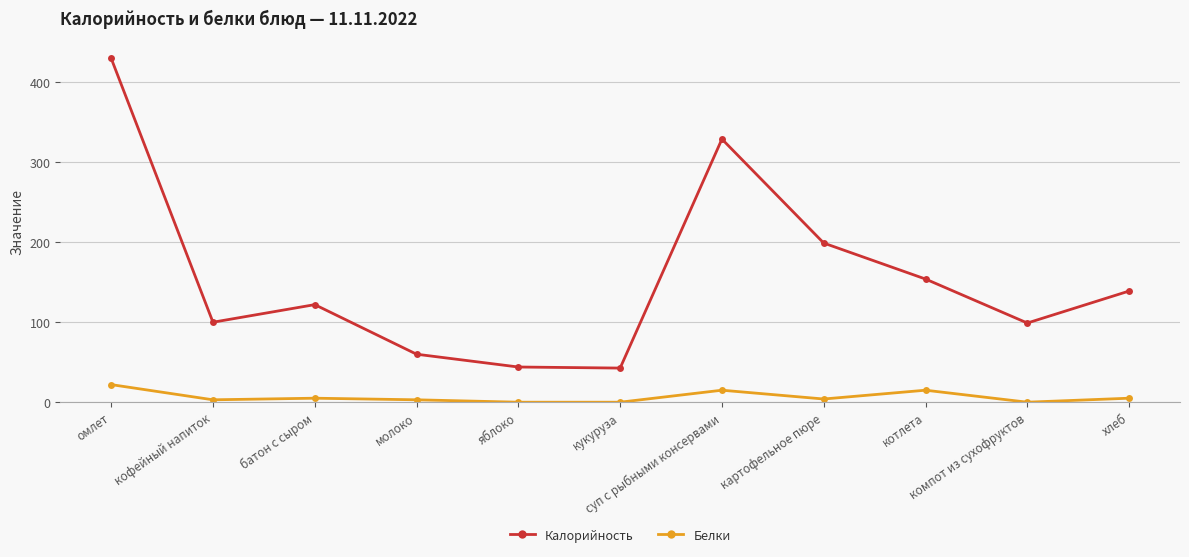

The Белки series shows 5.0 at батон с сыром. True or false?

True